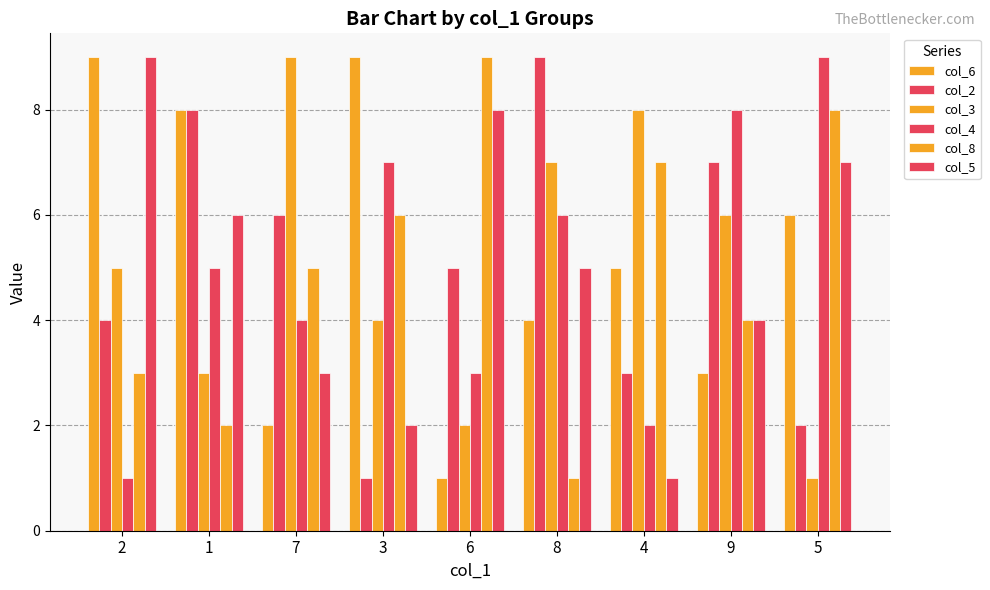

Reading left to right, extract all data points from this chart.

col_6: 9	8	2	9	1	4	5	3	6
col_2: 4	8	6	1	5	9	3	7	2
col_3: 5	3	9	4	2	7	8	6	1
col_4: 1	5	4	7	3	6	2	8	9
col_8: 3	2	5	6	9	1	7	4	8
col_5: 9	6	3	2	8	5	1	4	7